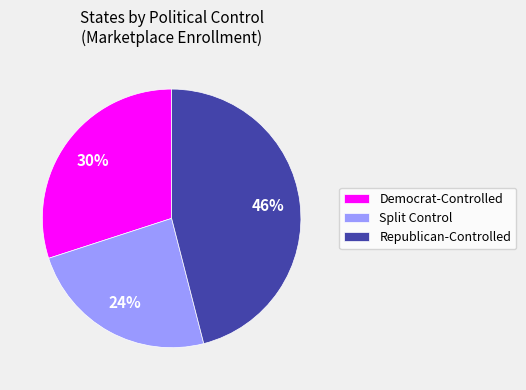

True or false: Democrat-Controlled accounts for 30% of the total.

True